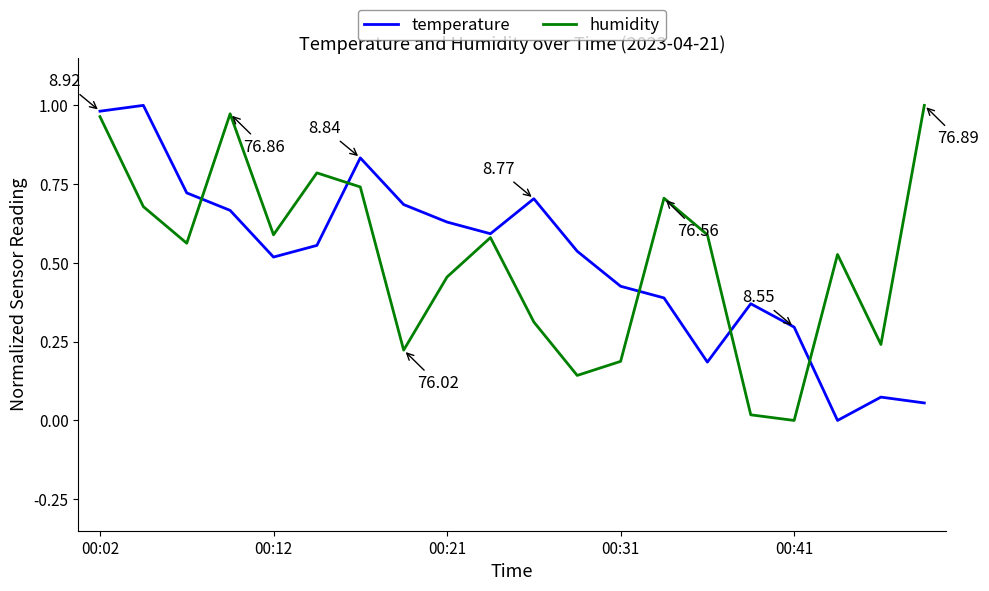

What is the highest value of the temperature series?

1.0